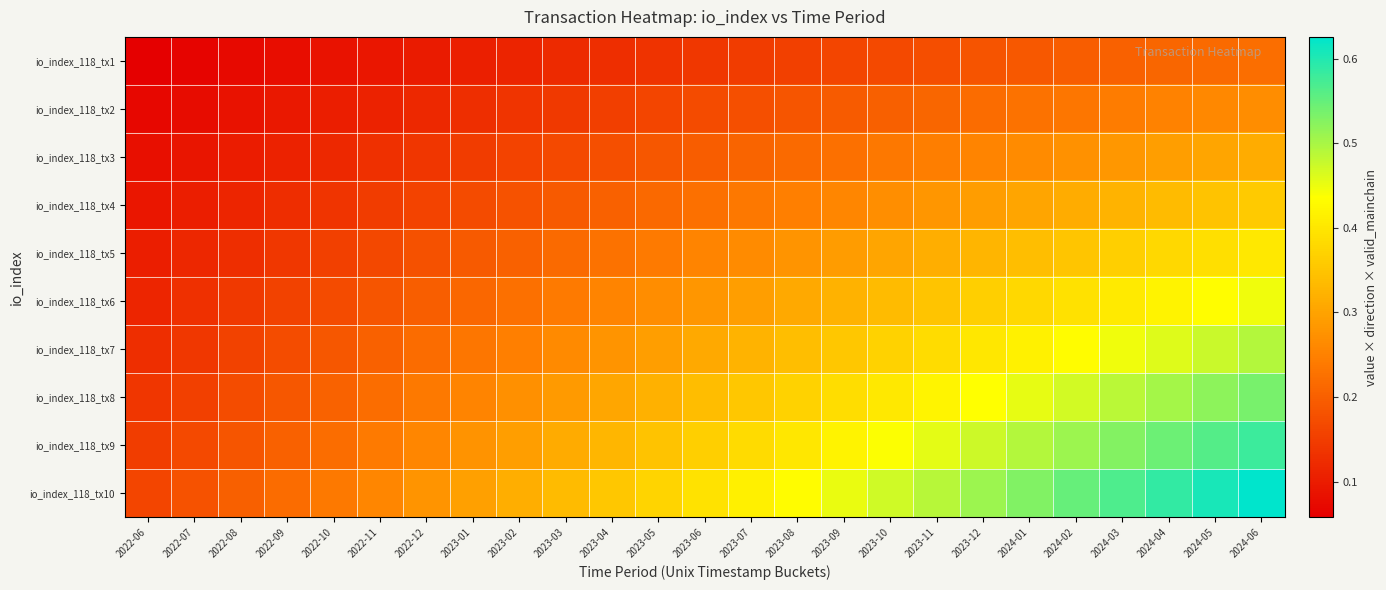

Which label corresponds to the largest value in the chart?

2024-06